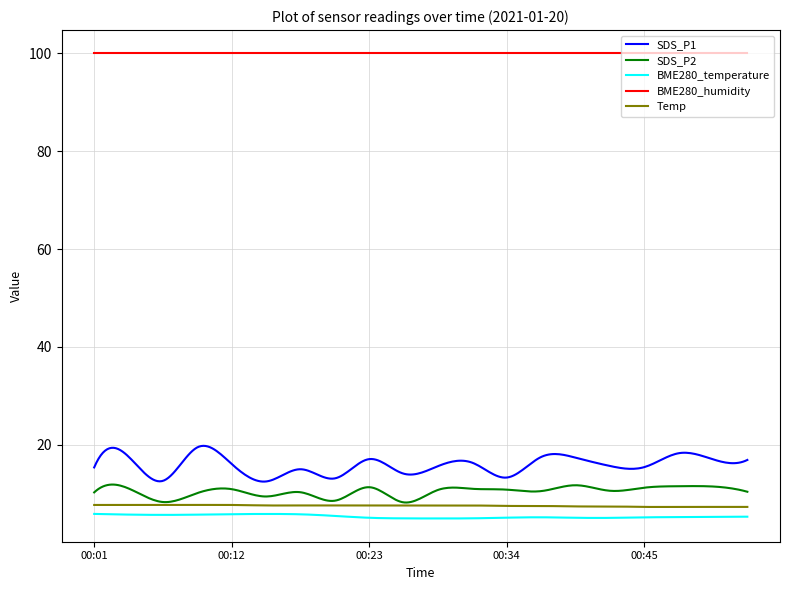

What is the minimum value shown in the chart?

4.9